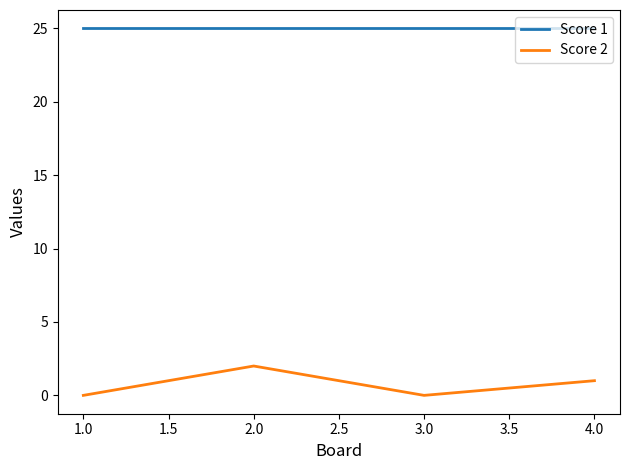

Is this an area chart (filled region under the line)?

No